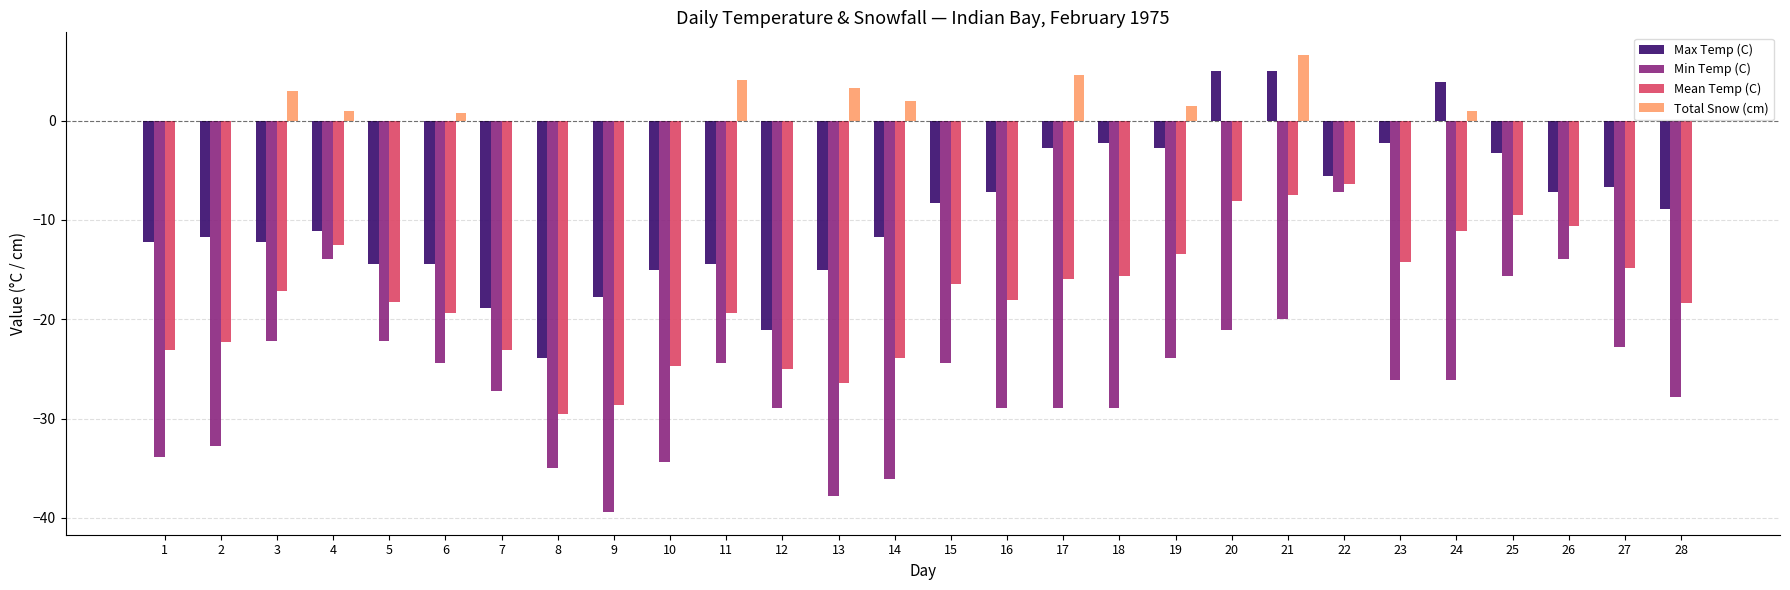

How many groups of bars are there?

28